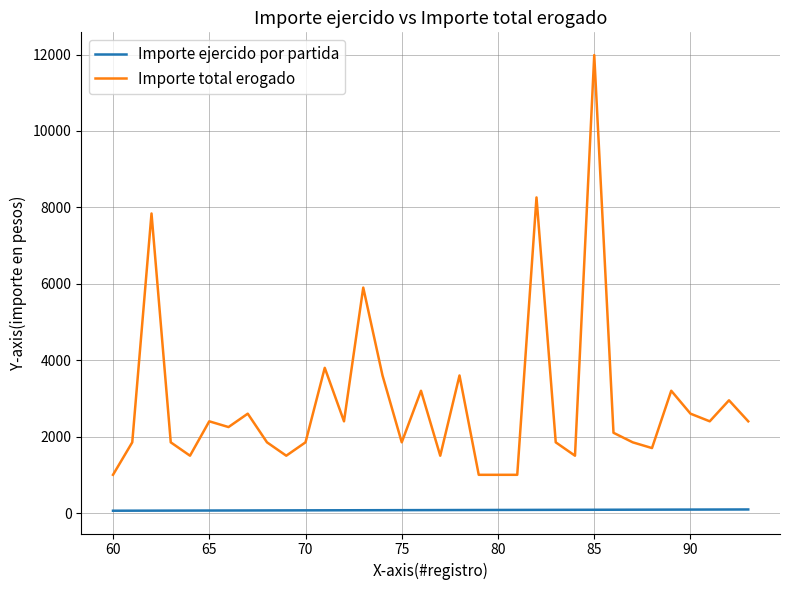

True or false: Importe ejercido por partida and Importe total erogado intersect in this chart.

False